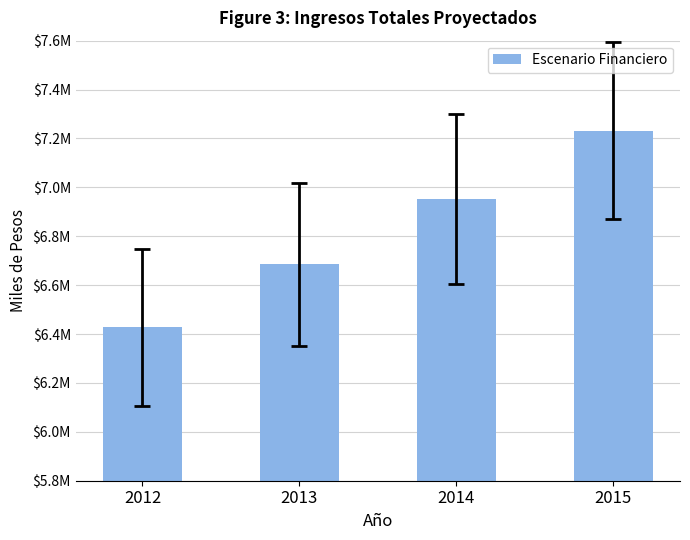

At which category does the chart reach its peak across all series?

2015